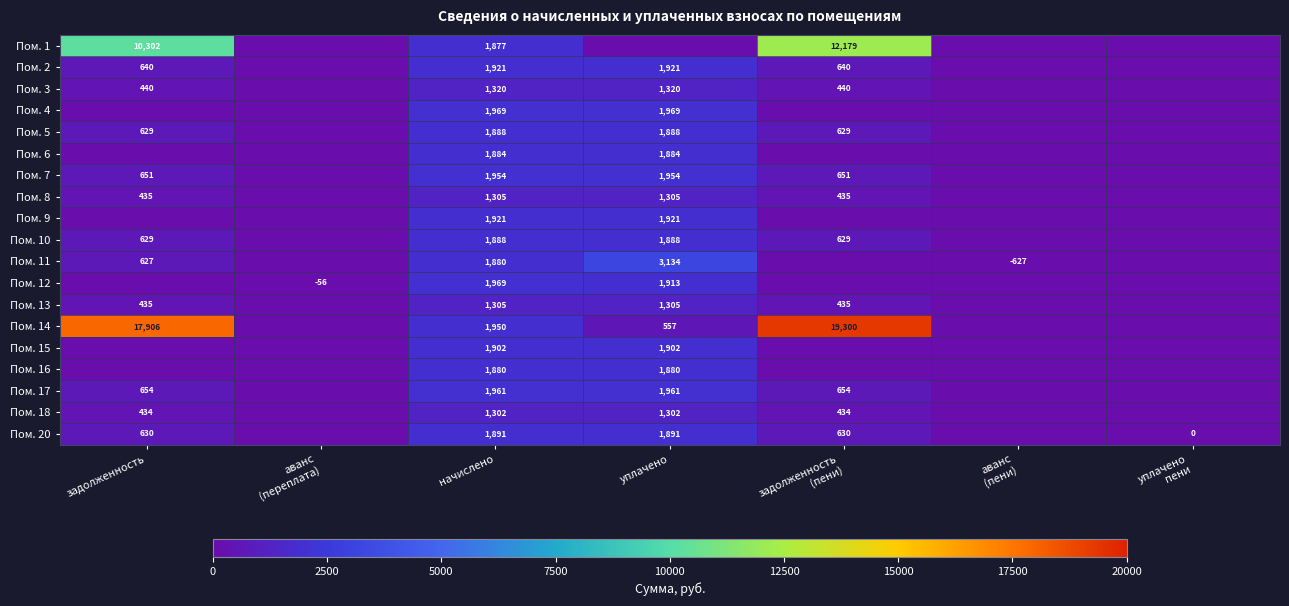

What is the difference between the highest and lowest values at начислено?

667